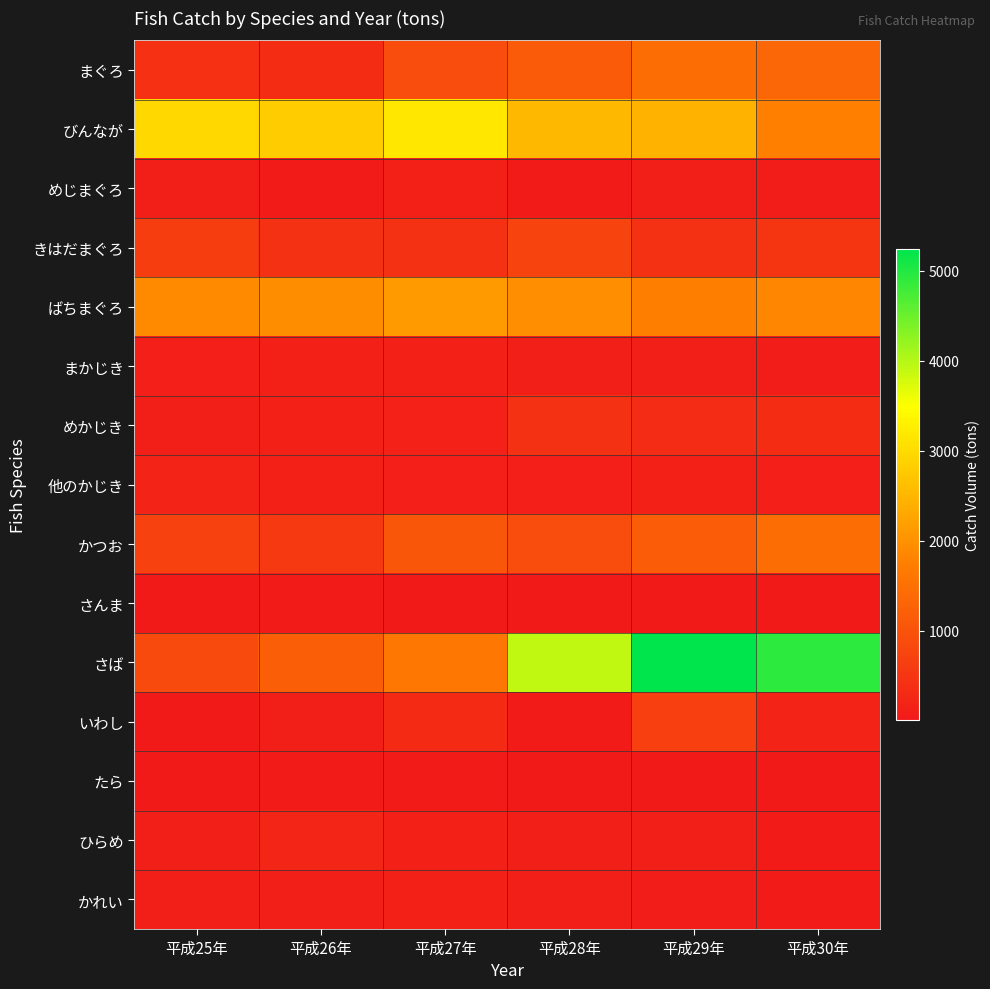

At which category is the sum across all series the highest?

平成29年